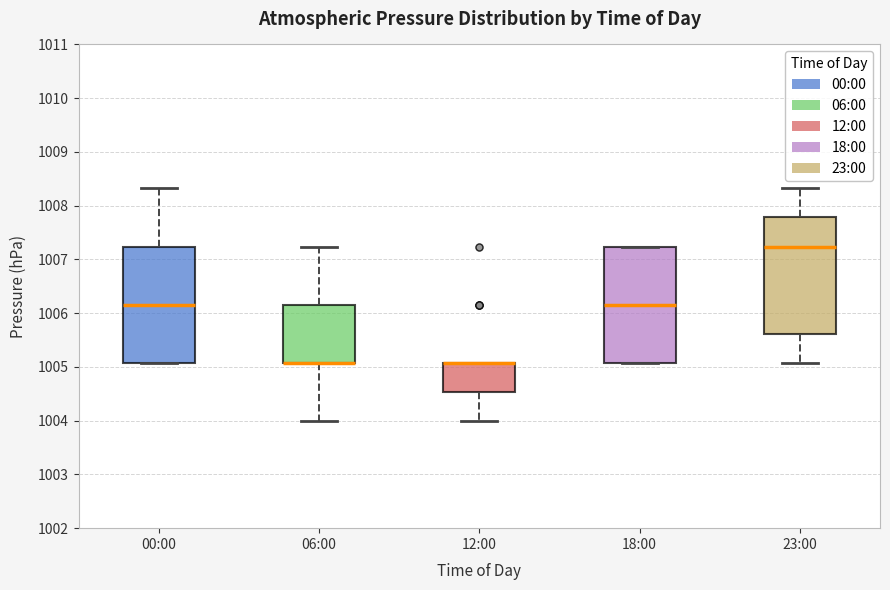

Reading left to right, transcribe this box plot: for each box, give where its median line is, the range the box spans, and where its two whiskers end, as read against the y-axis. The values are not printed on the chart, so give them approximately, as read against the axis.

00:00: median 1006.2, box 1005.1 to 1007.2, whiskers 1005.1 to 1008.3
06:00: median 1005.1 (drawn on the box's lower edge), box 1005.1 to 1006.2, whiskers 1004.0 to 1007.2
12:00: median 1005.1 (drawn on the box's upper edge), box 1004.5 to 1005.1, whiskers 1004.0 to 1005.1
18:00: median 1006.2, box 1005.1 to 1007.2, whiskers 1005.1 to 1007.2
23:00: median 1007.2, box 1005.6 to 1007.8, whiskers 1005.1 to 1008.3